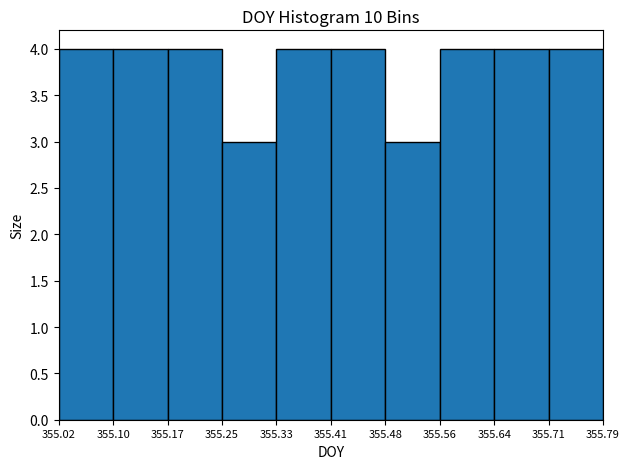

Reading left to right, list every bar in this chart as the range it spans on the x-axis followed by its height. The values are not printed on the chart, so give them approximately, as read against the axis.

355.02 to 355.10: 4
355.10 to 355.17: 4
355.17 to 355.25: 4
355.25 to 355.33: 3
355.33 to 355.41: 4
355.41 to 355.48: 4
355.48 to 355.56: 3
355.56 to 355.64: 4
355.64 to 355.71: 4
355.71 to 355.79: 4